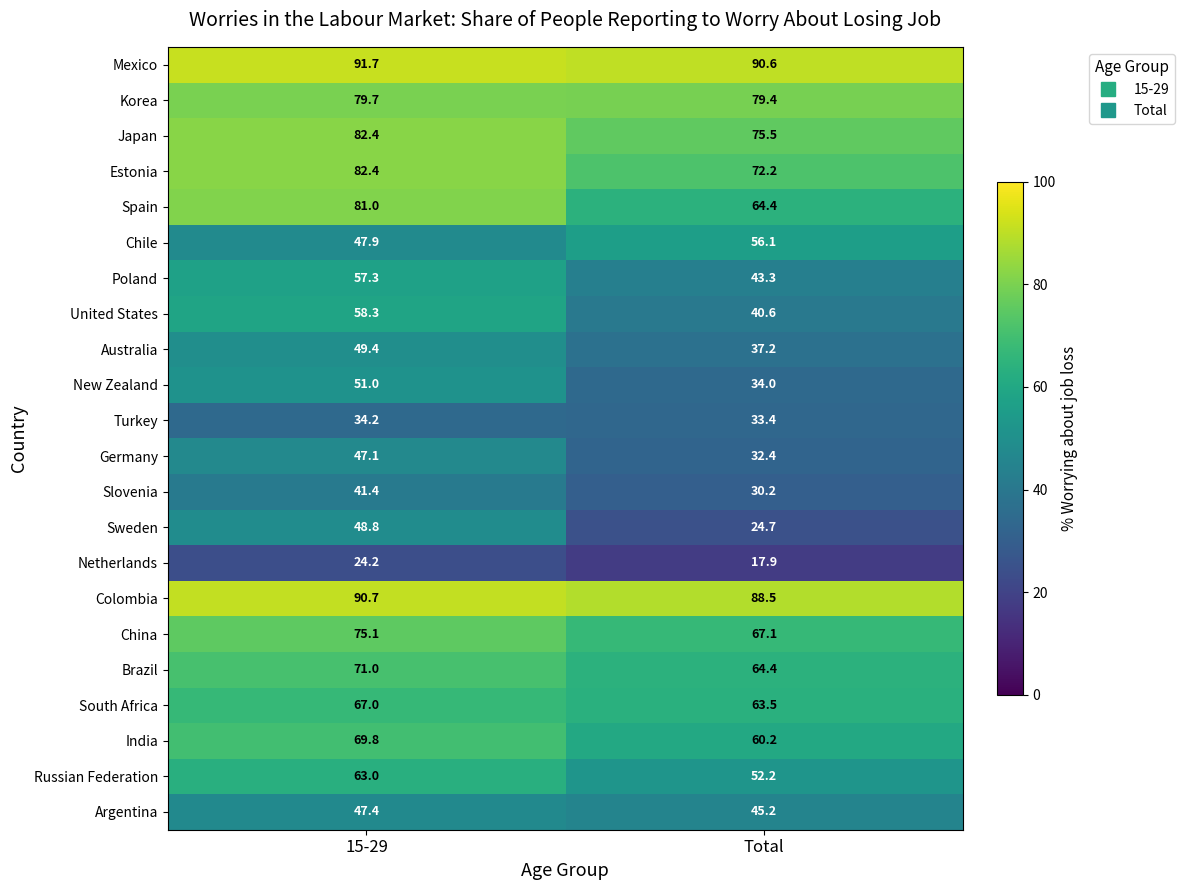

At how many categories does at least one series exceed 60?

2